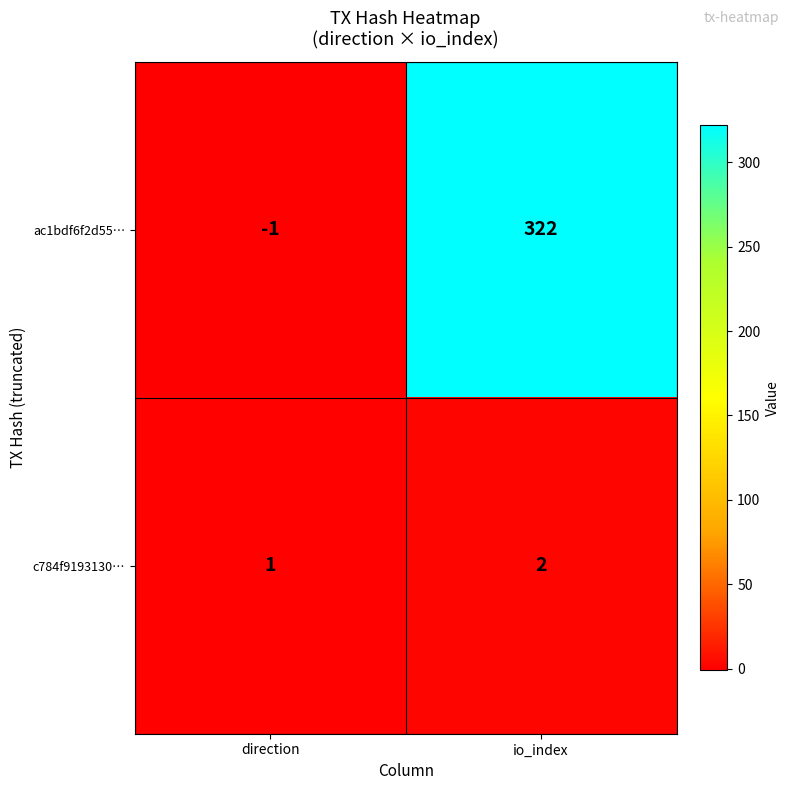

The c784f9193130… series shows 1 at direction. True or false?

True